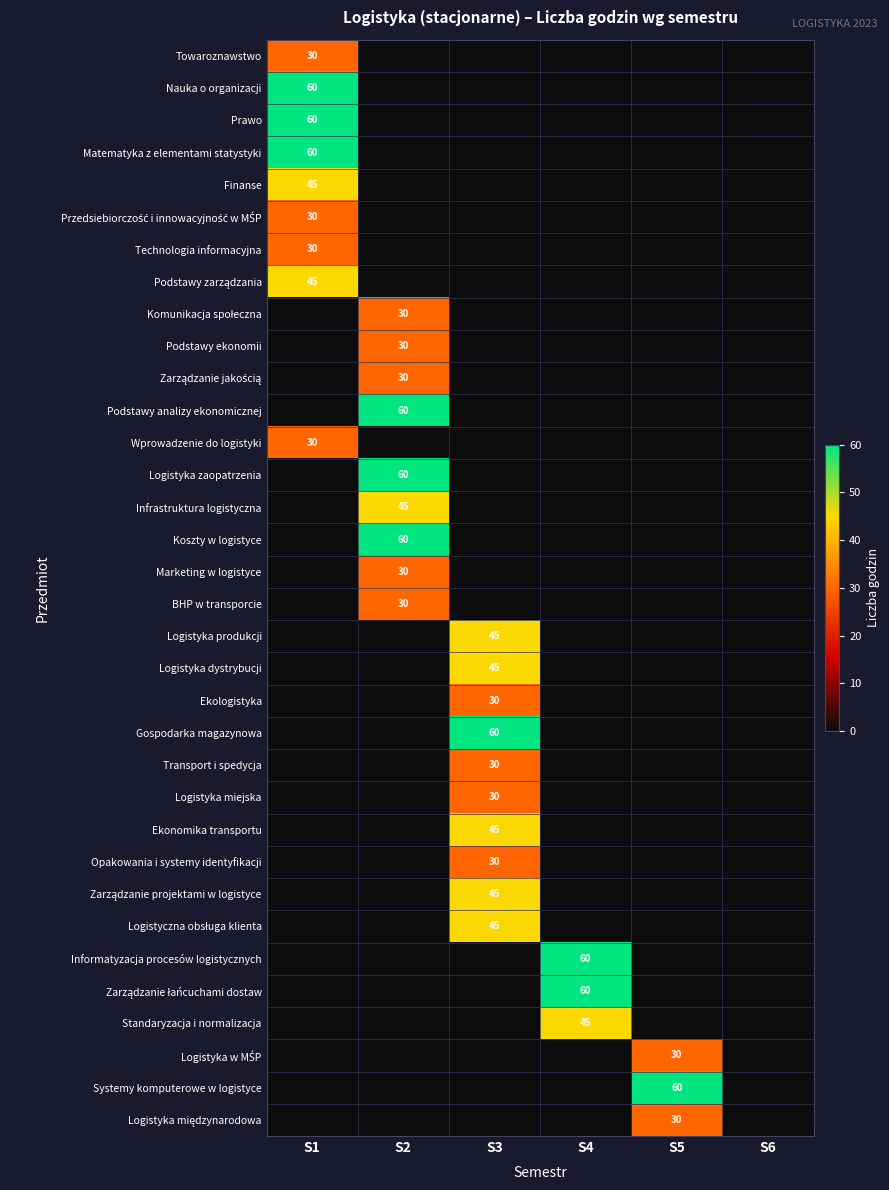

Is it true that Ekonomika transportu equals 75 at S3?

False